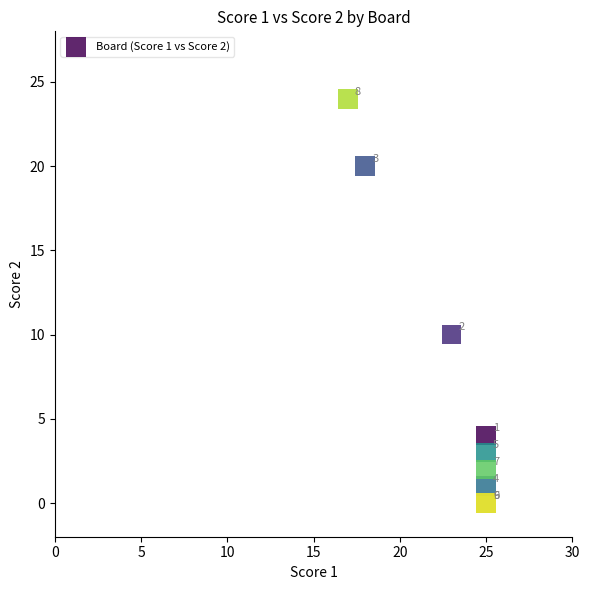

What Y value in the scatter plot is closest to 12?

10